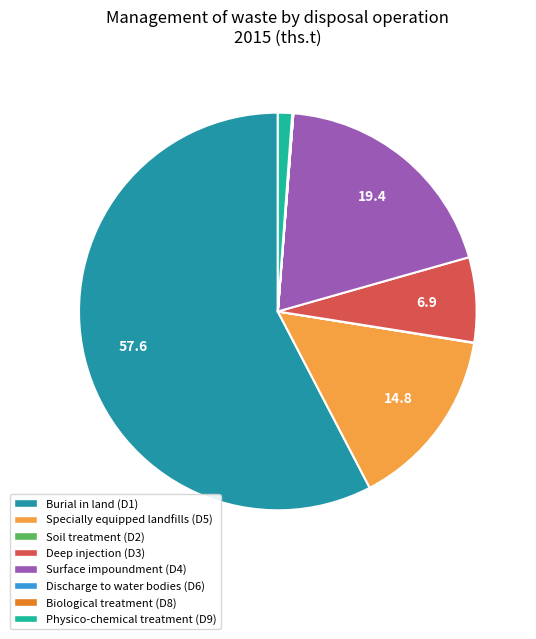

What is the largest slice in the pie chart?

D1